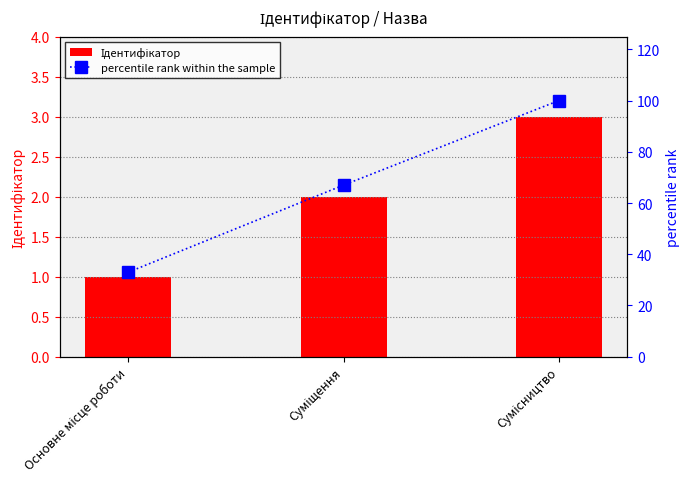

What is the maximum value for Ідентифікатор?

3